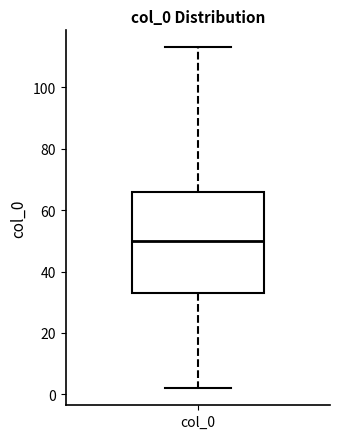

Read this box plot against the y-axis: the position of the median line, the range covered by the box, and the ends of both whiskers. The values are not printed on the chart, so give them approximately, as read against the axis.

median 50, box 34 to 66, whiskers 2 to 114